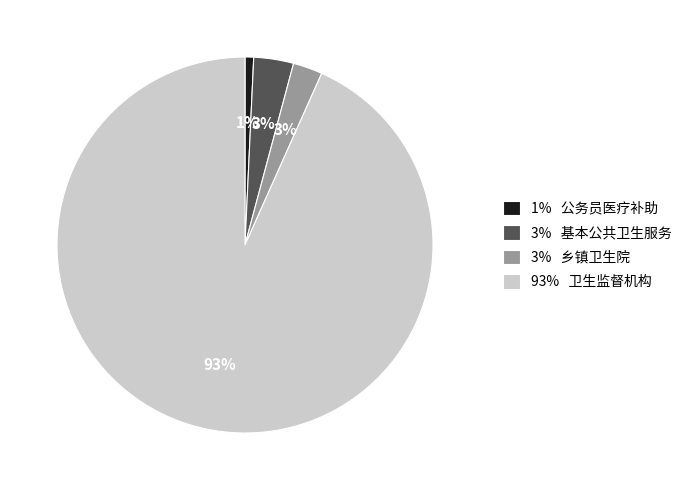

To the nearest percent, what portion does 1% 公务员医疗补助 represent?

1%